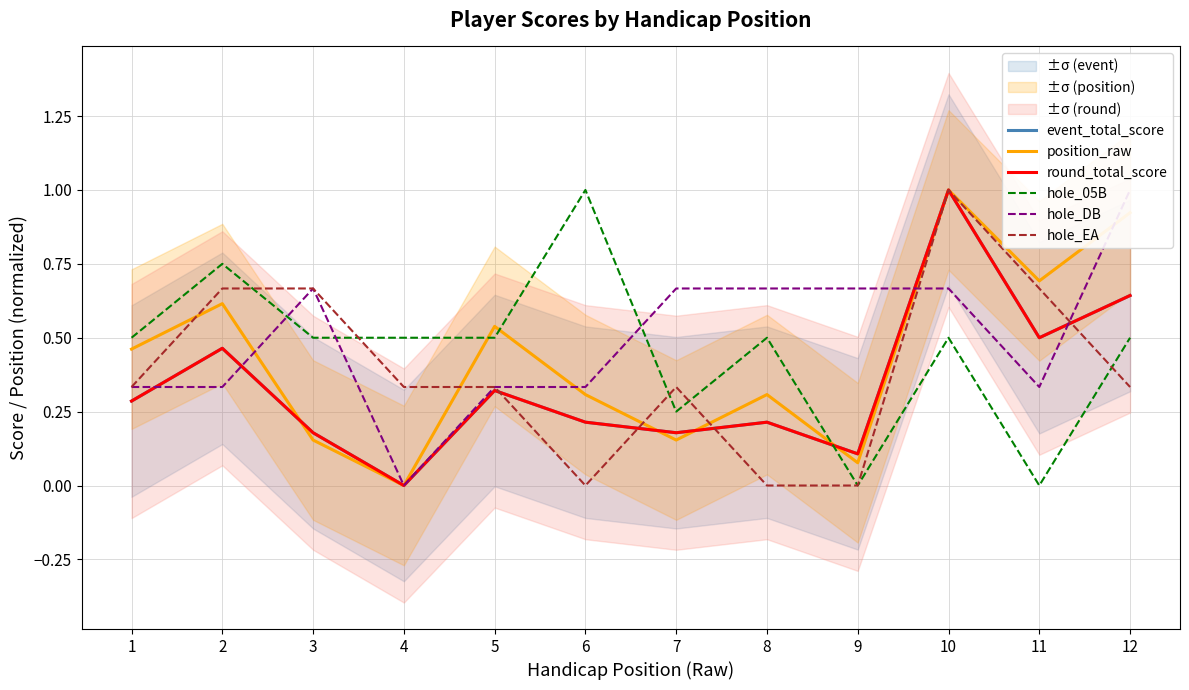

True or false: event_total_score has a value of 0.1 at 1.

False